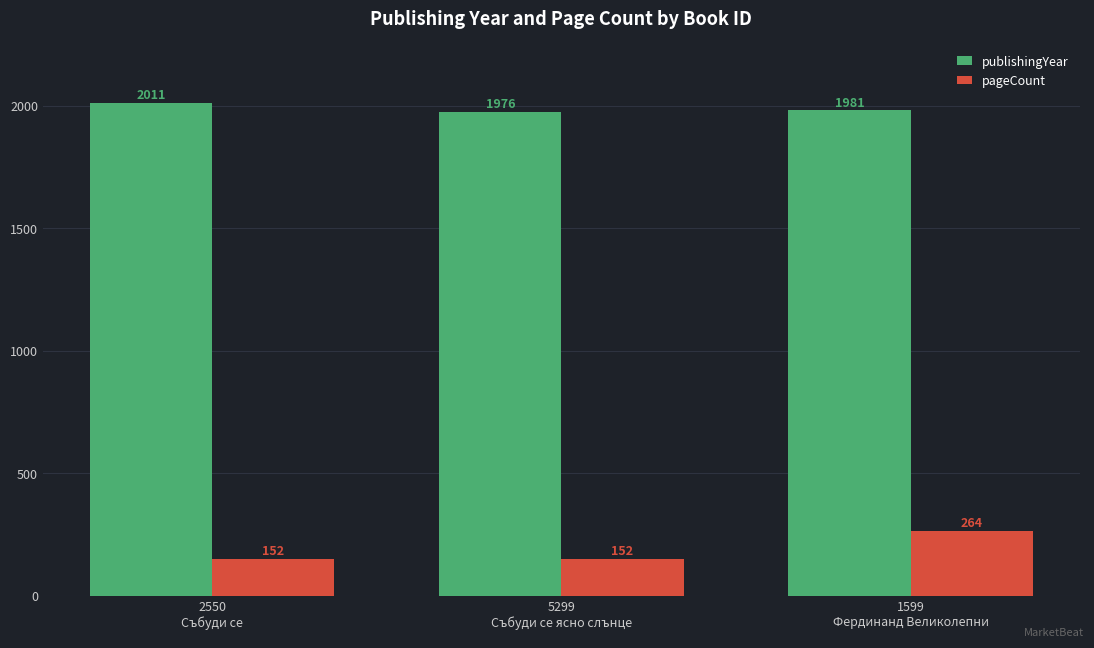

List the series in order of their overall mean, highest first.

publishingYear, pageCount